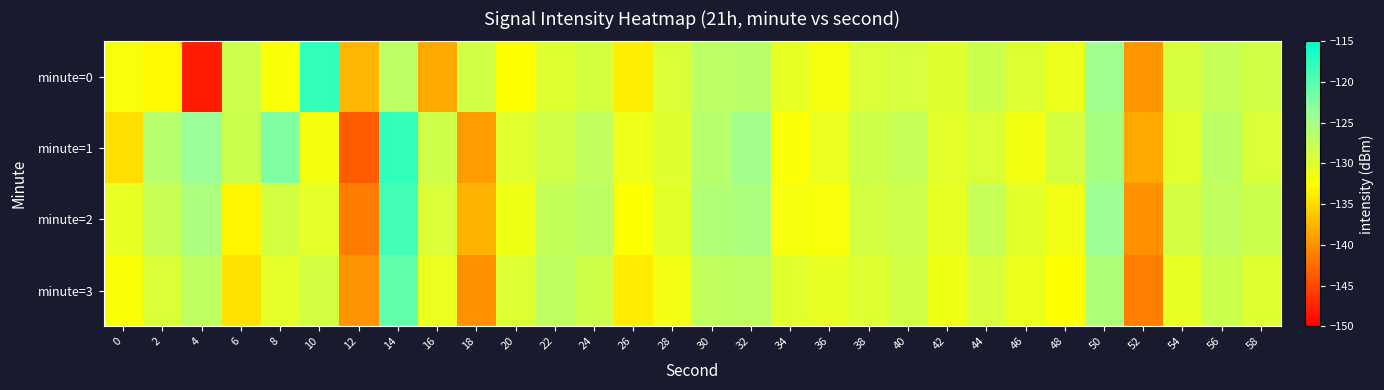

Reading left to right, extract all data points from this chart.

minute=0: 0=-131.8	2=-132.9	4=-148.1	6=-128.2	8=-132.1	10=-117.8	12=-137.6	14=-126.7	16=-138.5	18=-128.6	20=-132.4	22=-129.7	24=-128.8	26=-133.7	28=-129.4	30=-126.7	32=-126.6	34=-130.5	36=-131.7	38=-129.2	40=-129.1	42=-129.8	44=-128.0	46=-129.6	48=-130.9	50=-124.4	52=-139.6	54=-129.1	56=-127.6	58=-128.4
minute=1: 0=-134.8	2=-126.3	4=-123.8	6=-128.0	8=-122.2	10=-131.7	12=-143.6	14=-117.8	16=-128.3	18=-139.3	20=-130.0	22=-128.5	24=-127.2	26=-131.1	28=-129.9	30=-126.3	32=-124.7	34=-132.1	36=-130.8	38=-128.3	40=-127.6	42=-130.2	44=-129.4	46=-131.5	48=-128.9	50=-125.1	52=-138.4	54=-130.0	56=-126.8	58=-129.3
minute=2: 0=-130.5	2=-127.8	4=-125.3	6=-133.1	8=-128.7	10=-130.2	12=-141.5	14=-118.9	16=-129.3	18=-137.8	20=-131.2	22=-127.5	24=-126.8	26=-132.4	28=-130.1	30=-125.9	32=-125.3	34=-131.7	36=-132.0	38=-128.8	40=-128.2	42=-130.5	44=-127.7	46=-130.1	48=-131.4	50=-123.9	52=-140.1	54=-128.8	56=-127.2	58=-128.1
minute=3: 0=-132.1	2=-129.4	4=-126.9	6=-134.5	8=-130.3	10=-128.7	12=-139.8	14=-120.5	16=-130.8	18=-140.1	20=-129.5	22=-126.9	24=-128.3	26=-133.8	28=-131.4	30=-127.2	32=-127.0	34=-130.0	36=-130.5	38=-129.7	40=-128.6	42=-131.2	44=-129.1	46=-130.9	48=-132.4	50=-125.8	52=-141.3	54=-130.5	56=-128.0	58=-129.7